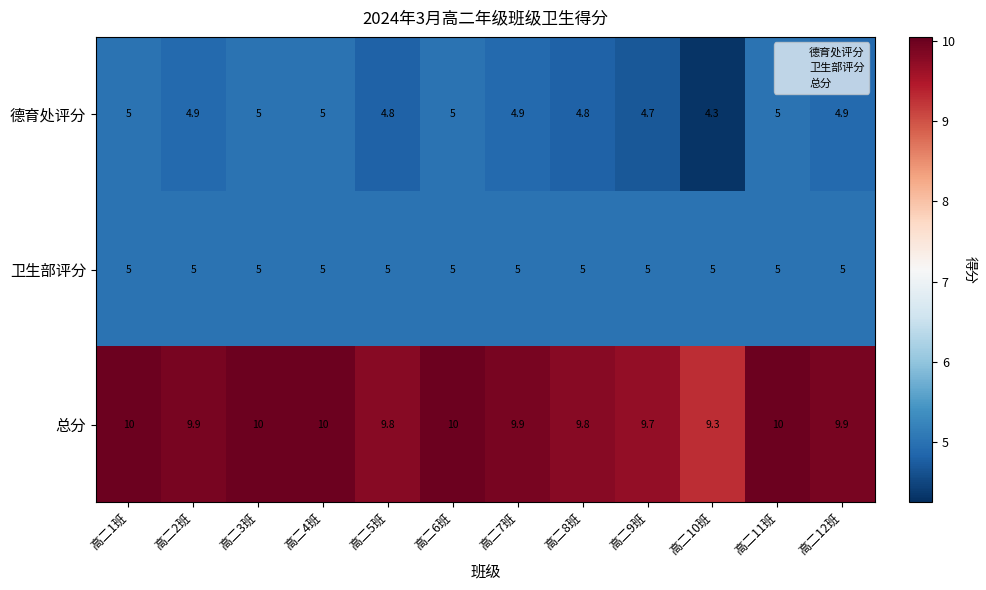

What is the spread (max minus min) of values at 高二8班?

5.0